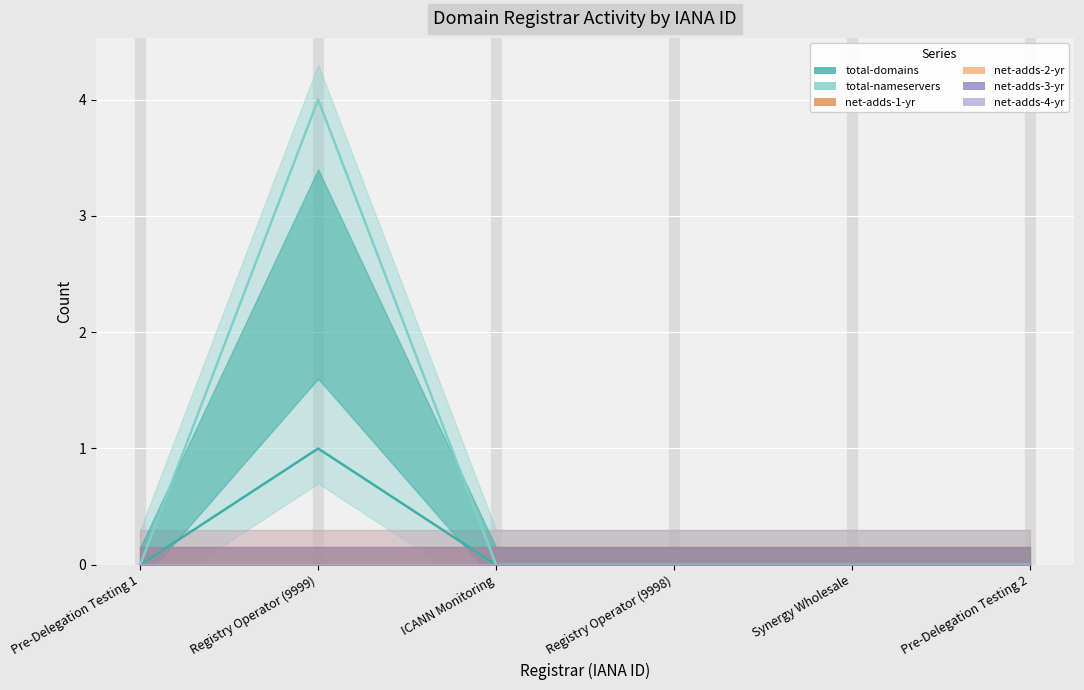

Reading right to left, extract all data points from this chart.

total-domains: 0	0	0	0	1	0
total-nameservers: 0	0	0	0	4	0
net-adds-1-yr: 0	0	0	0	0	0
net-adds-2-yr: 0	0	0	0	0	0
net-adds-3-yr: 0	0	0	0	0	0
net-adds-4-yr: 0	0	0	0	0	0